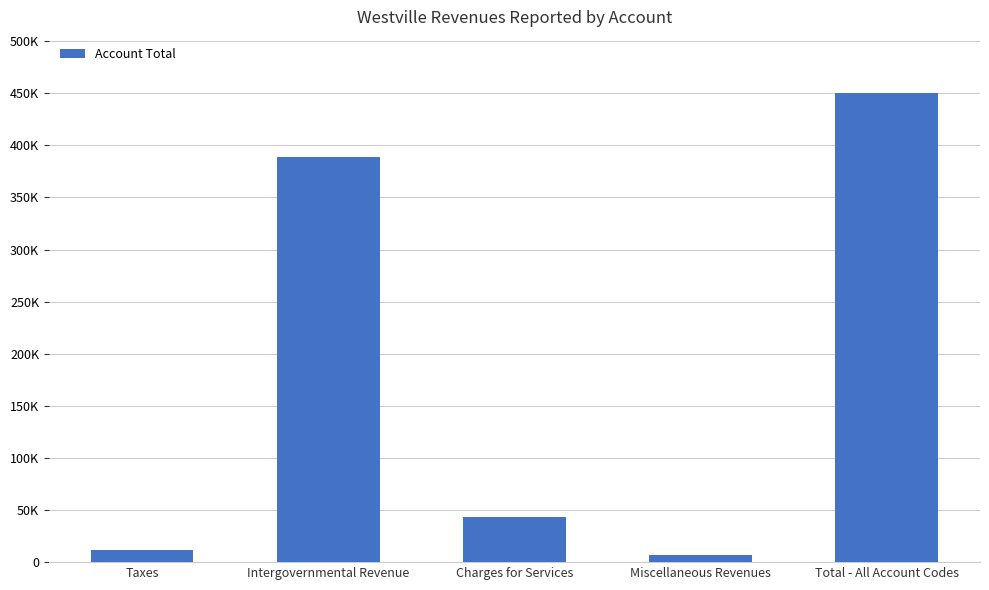

Reading right to left, list all the values displayed in this chart.

Total - All Account Codes=450117	Miscellaneous Revenues=6470	Charges for Services=43454	Intergovernmental Revenue=388855	Taxes=11338